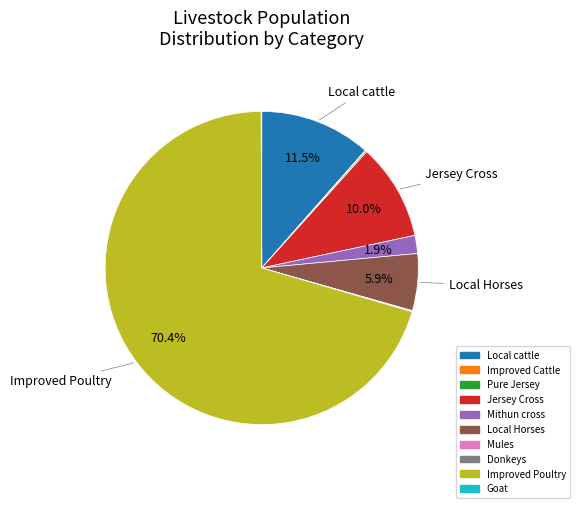

Which slice is the largest?

Improved Poultry